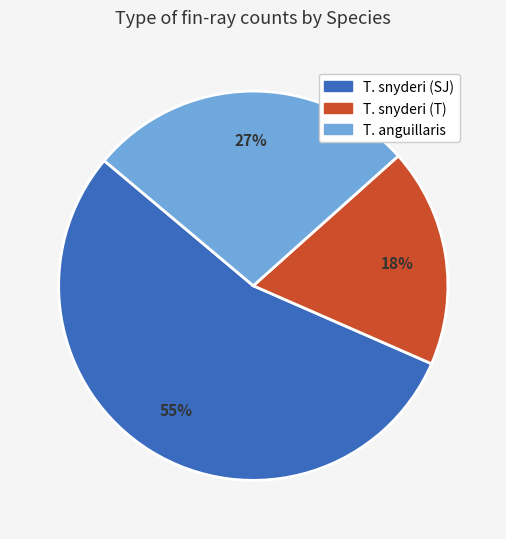

Which category has the smallest portion of the pie?

T. snyderi (T)